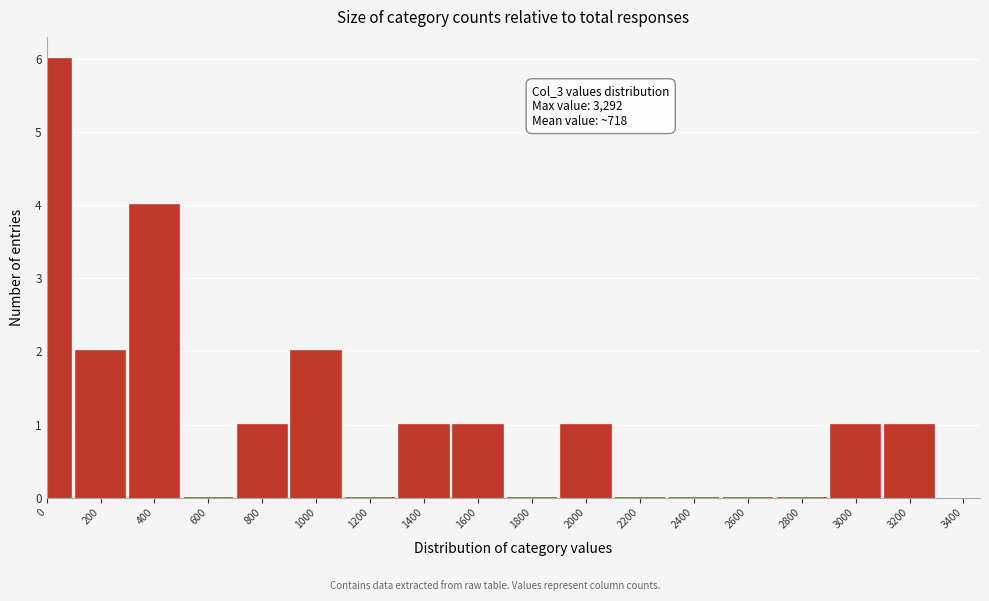

Reading left to right, extract all data points from this chart.

0=6	200=2	400=4	600=0	800=1	1000=2	1200=0	1400=1	1600=1	1800=0	2000=1	2200=0	2400=0	2600=0	2800=0	3000=1	3200=1